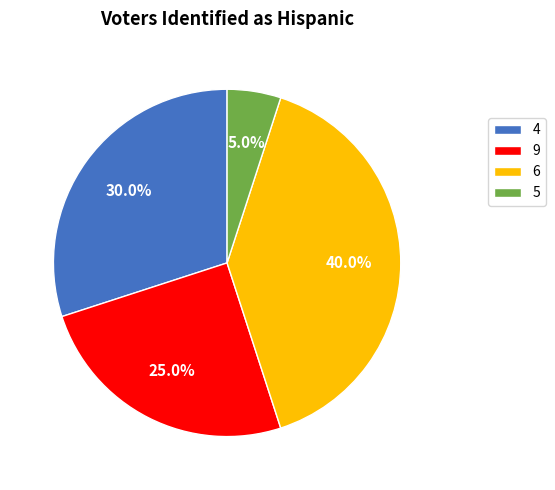

Is the sum of 6 and 5 greater than half?

No